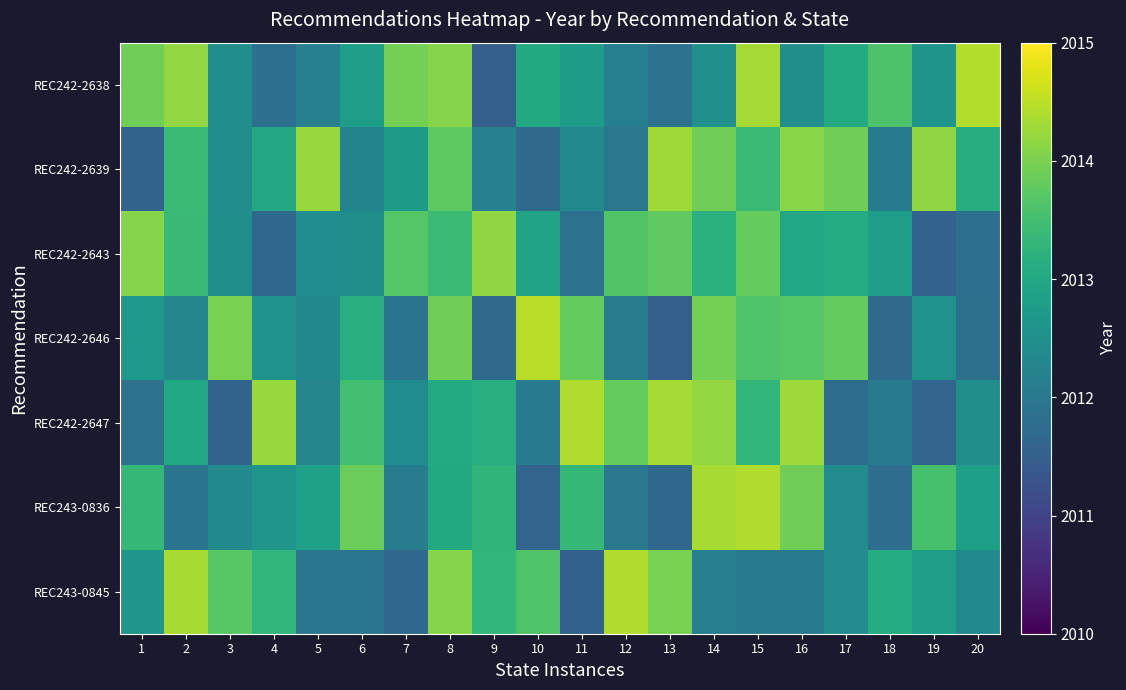

Reading left to right, transcribe all the data shown in this chart.

REC243-0845: 1=2012.6	2=2014.4	3=2013.7	4=2013.3	5=2012.0	6=2012.0	7=2011.7	8=2014.1	9=2013.3	10=2013.6	11=2011.6	12=2014.4	13=2014.0	14=2012.1	15=2012.0	16=2012.1	17=2012.4	18=2013.1	19=2012.8	20=2012.4
REC243-0836: 1=2013.3	2=2011.9	3=2012.4	4=2012.6	5=2012.9	6=2013.9	7=2012.1	8=2013.0	9=2013.3	10=2011.6	11=2013.3	12=2012.0	13=2011.7	14=2014.3	15=2014.4	16=2013.9	17=2012.4	18=2011.8	19=2013.6	20=2012.8
REC242-2647: 1=2011.9	2=2013.0	3=2011.6	4=2014.2	5=2012.3	6=2013.5	7=2012.4	8=2013.1	9=2013.1	10=2012.1	11=2014.4	12=2013.8	13=2014.3	14=2014.2	15=2013.3	16=2014.3	17=2011.8	18=2012.1	19=2011.6	20=2012.5
REC242-2646: 1=2012.7	2=2012.3	3=2014.0	4=2012.6	5=2012.3	6=2013.1	7=2011.9	8=2013.9	9=2011.7	10=2014.5	11=2013.8	12=2012.1	13=2011.5	14=2013.9	15=2013.6	16=2013.7	17=2013.8	18=2011.7	19=2012.6	20=2011.8
REC242-2643: 1=2014.1	2=2013.4	3=2012.5	4=2011.7	5=2012.4	6=2012.5	7=2013.7	8=2013.4	9=2014.2	10=2012.9	11=2011.9	12=2013.6	13=2013.8	14=2013.2	15=2013.8	16=2013.0	17=2013.1	18=2012.8	19=2011.6	20=2011.8
REC242-2639: 1=2011.6	2=2013.4	3=2012.4	4=2013.0	5=2014.2	6=2012.2	7=2012.7	8=2013.8	9=2012.2	10=2011.7	11=2012.4	12=2012.0	13=2014.3	14=2013.9	15=2013.4	16=2014.1	17=2013.9	18=2012.1	19=2014.2	20=2013.1
REC242-2638: 1=2013.9	2=2014.2	3=2012.5	4=2011.8	5=2012.2	6=2012.8	7=2014.0	8=2014.1	9=2011.5	10=2013.0	11=2012.8	12=2012.2	13=2011.9	14=2012.5	15=2014.3	16=2012.5	17=2013.1	18=2013.6	19=2012.6	20=2014.4